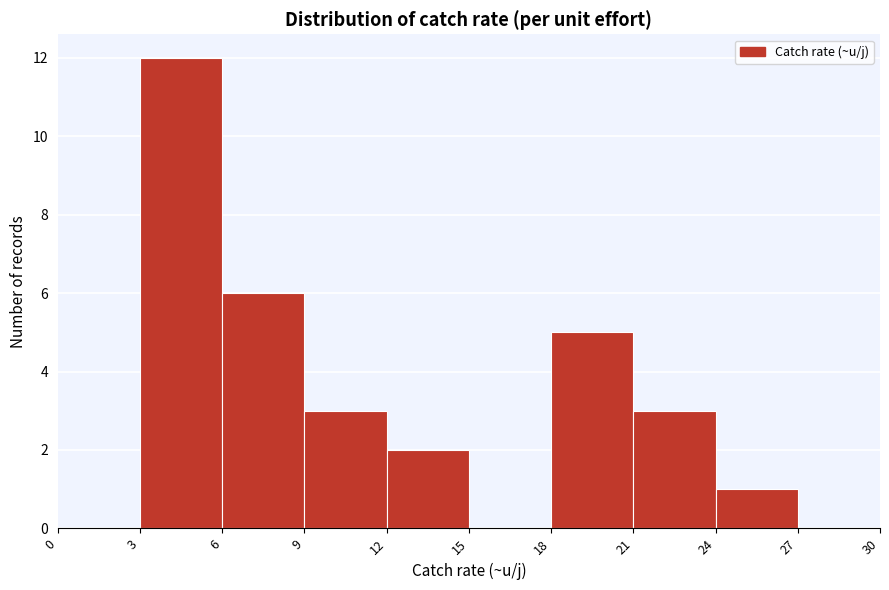

Over which range of the x-axis is the bar tallest?

3 to 6